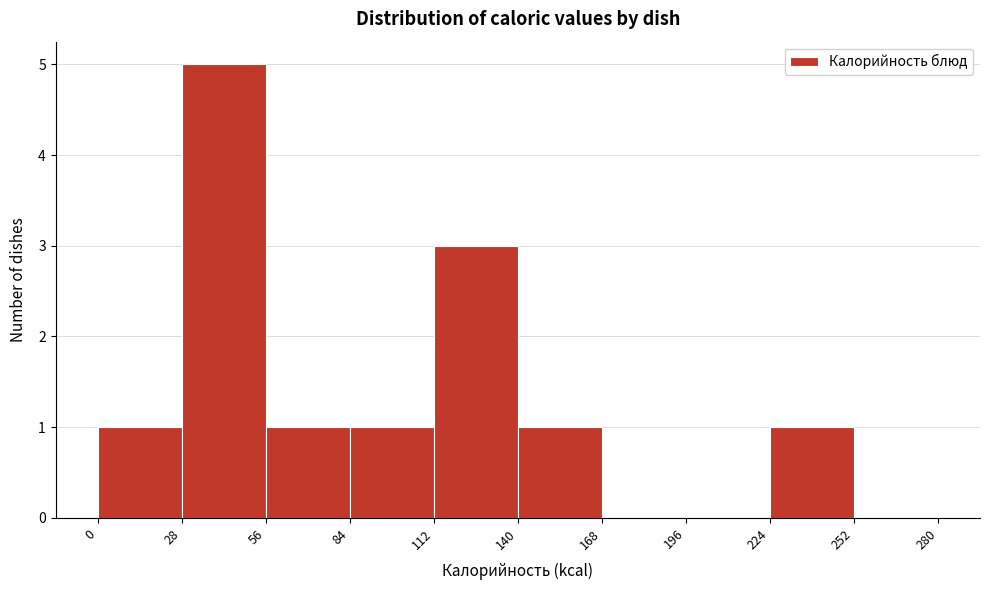

Reading left to right, transcribe this chart: for each bar, give the range it covers on the x-axis and its height. The values are not printed on the chart, so give them approximately, as read against the axis.

0 to 28: 1
28 to 56: 5
56 to 84: 1
84 to 112: 1
112 to 140: 3
140 to 168: 1
168 to 196: 0
196 to 224: 0
224 to 252: 1
252 to 280: 0